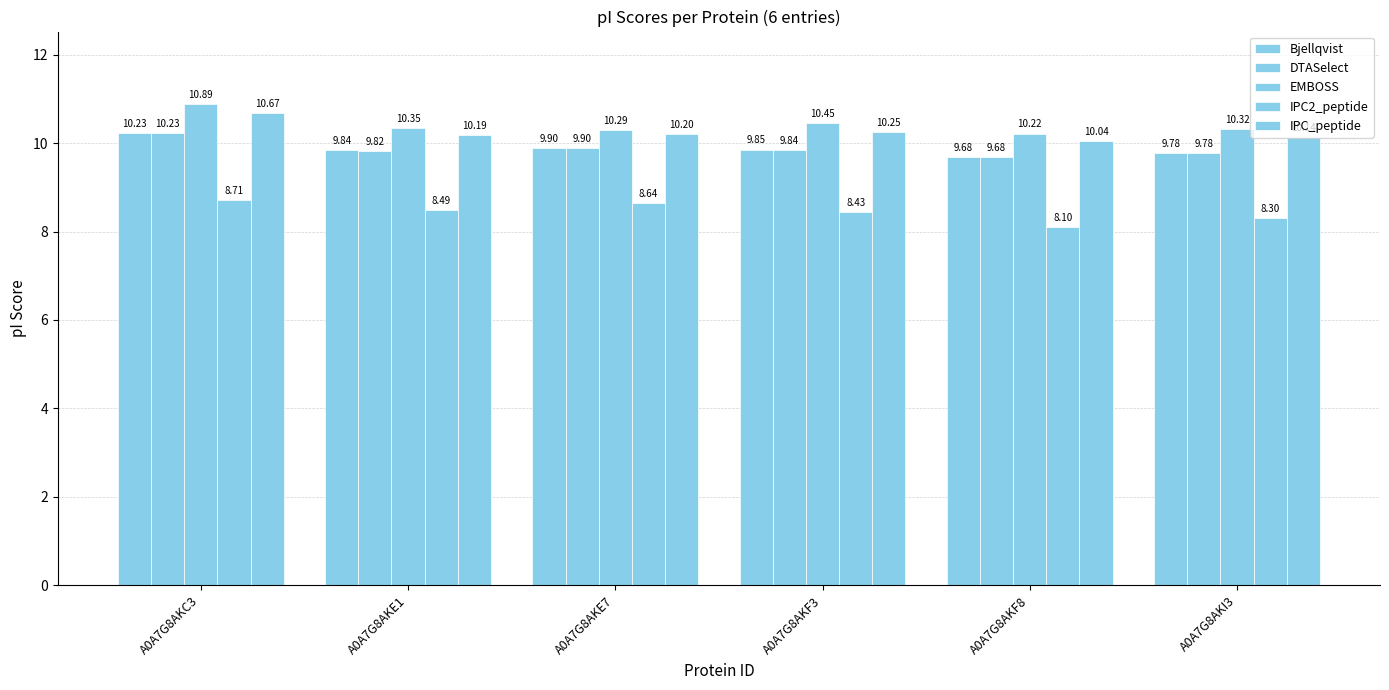

What is the sum of all IPC2_peptide values?

50.7